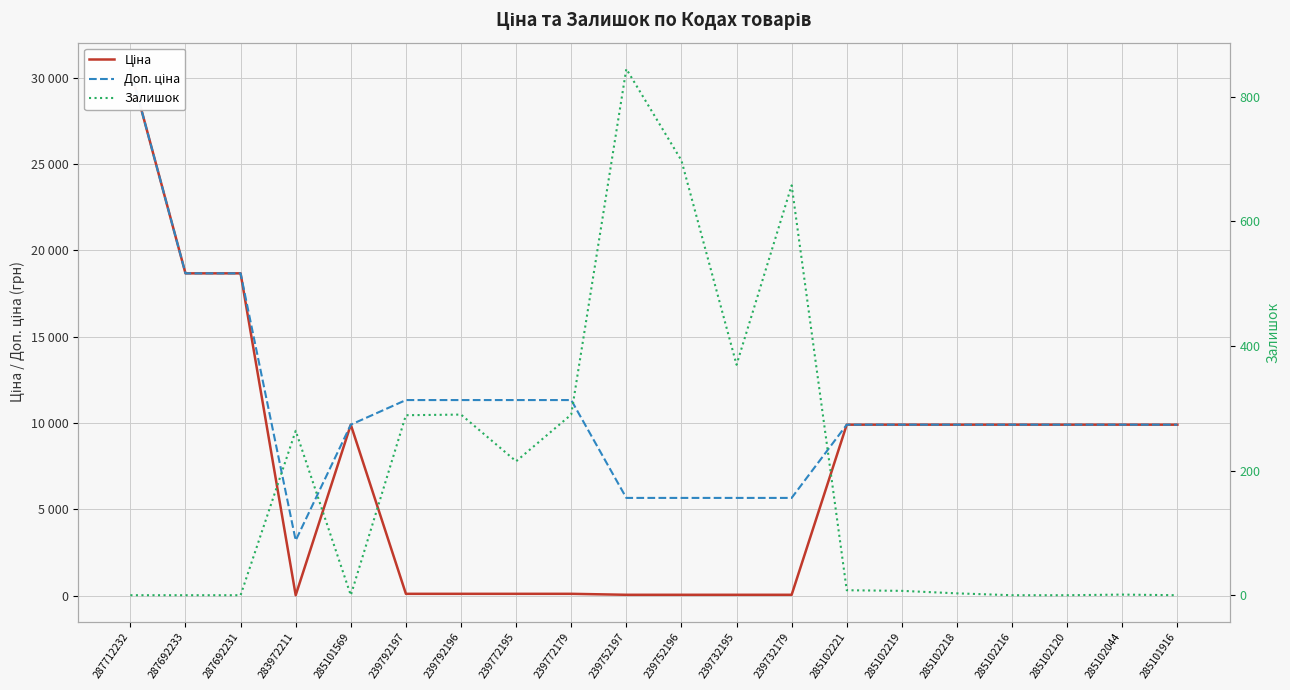

How many lines are shown in the chart?

3